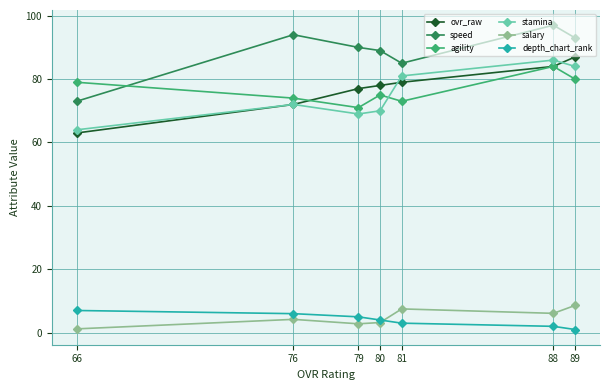

True or false: stamina and depth_chart_rank intersect in this chart.

False